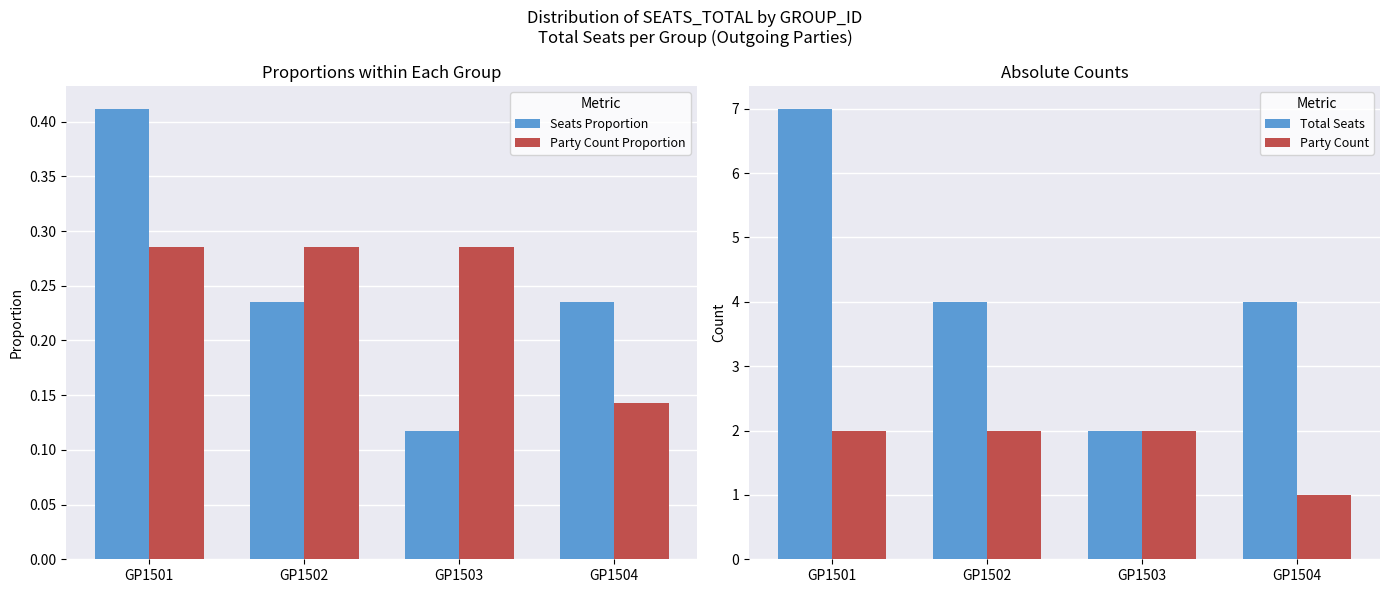

Which series has the largest total across all categories?

Total Seats